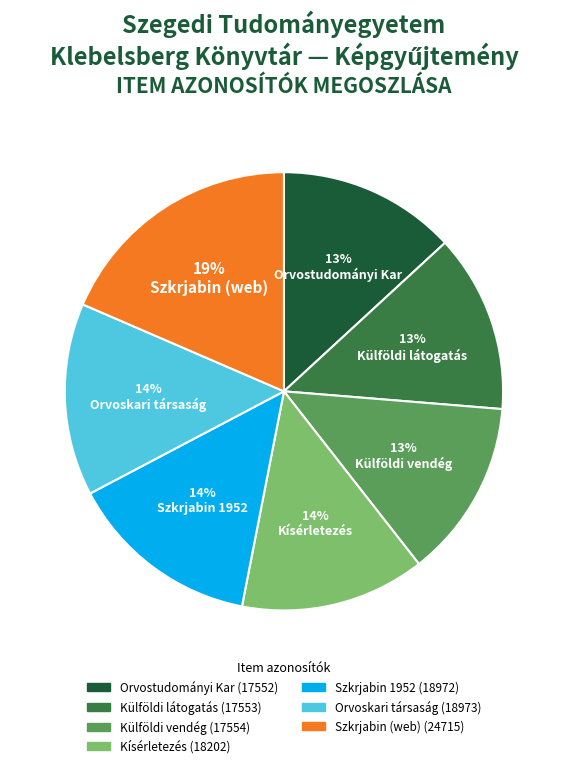

Count the number of slices in the pie.

7